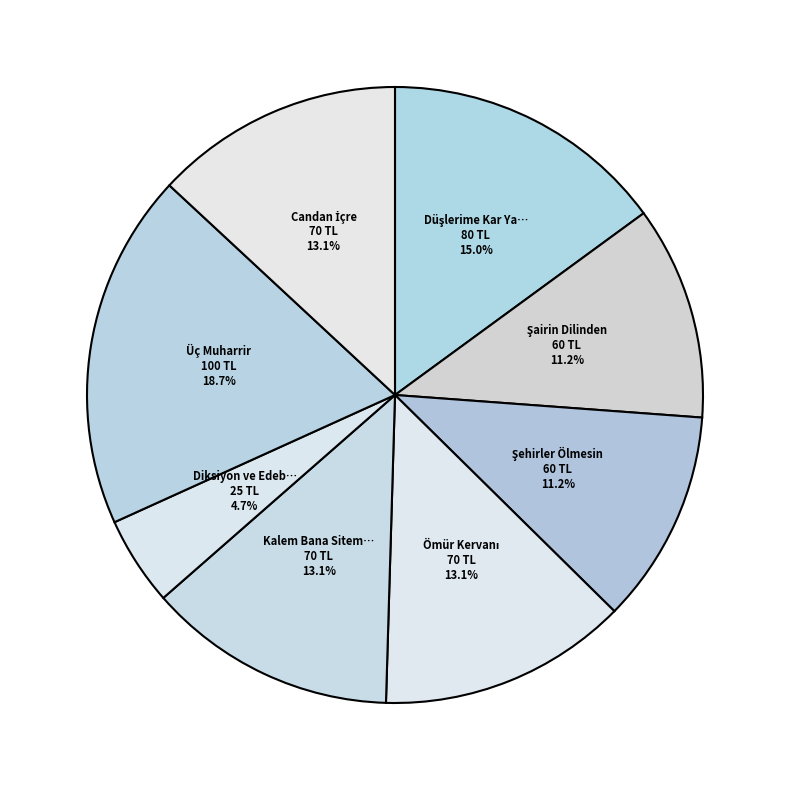

Count the number of slices in the pie.

8